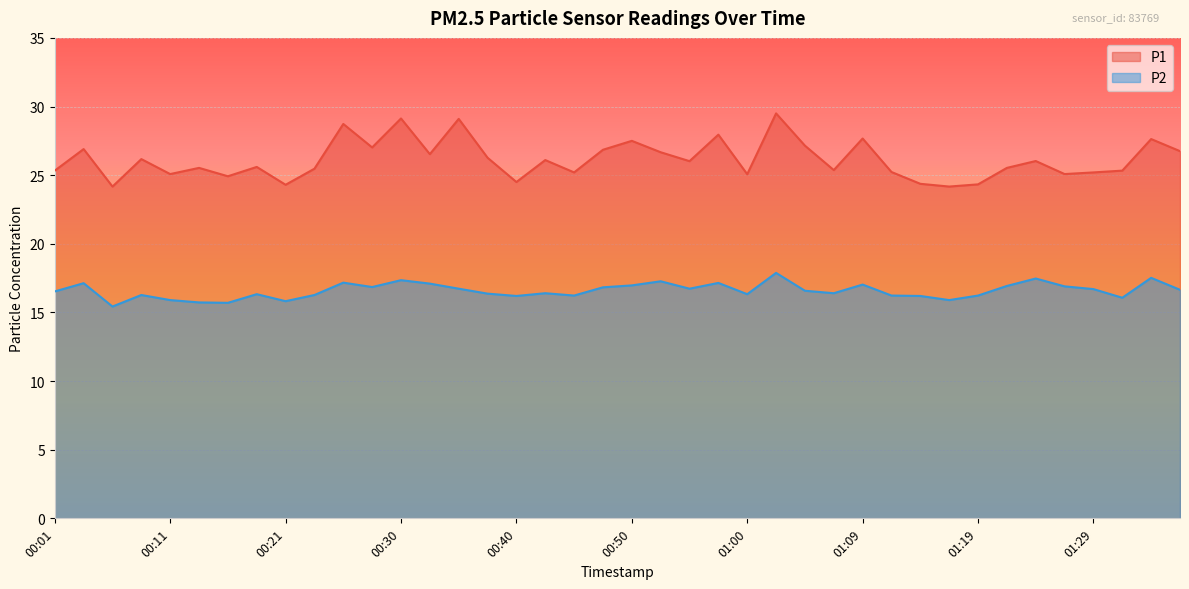

Between 00:55 and 00:33, which is larger?

00:33